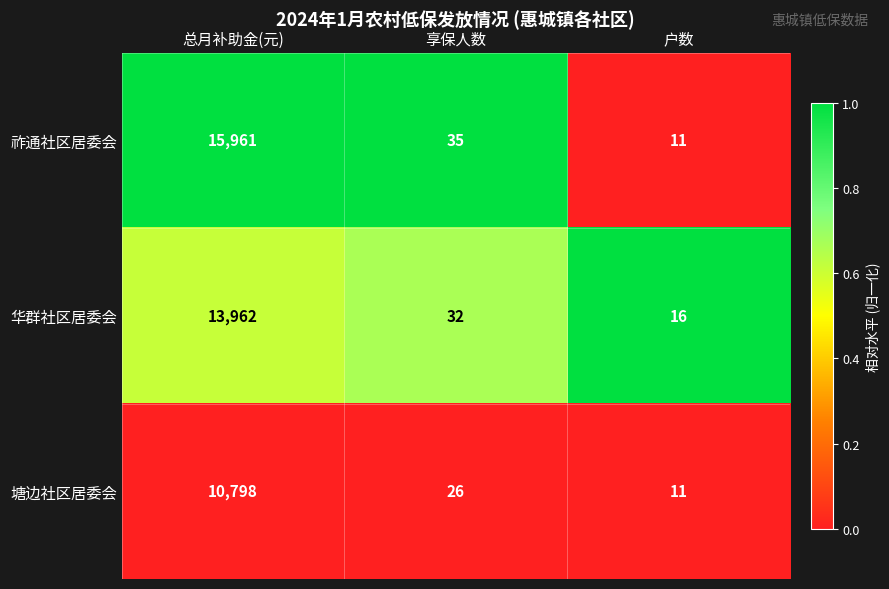

Which series changed the most between 享保人数 and 户数?

祚通社区居委会